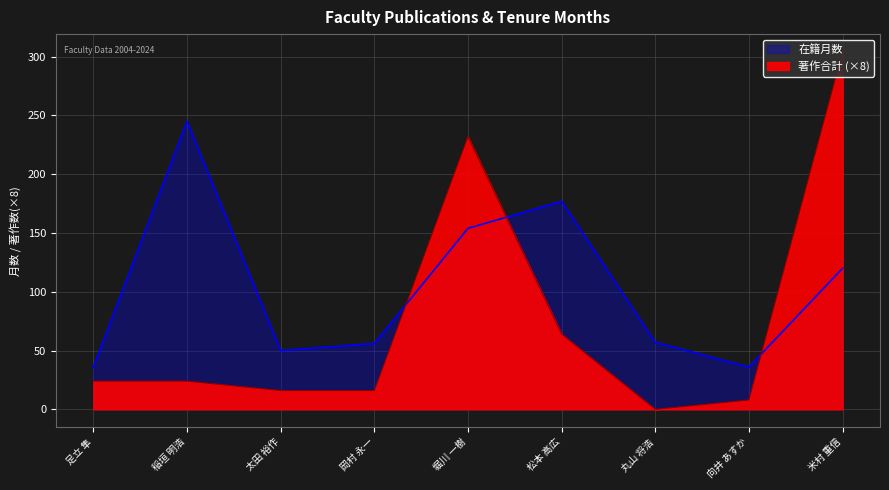

How many data points does each series have?

9